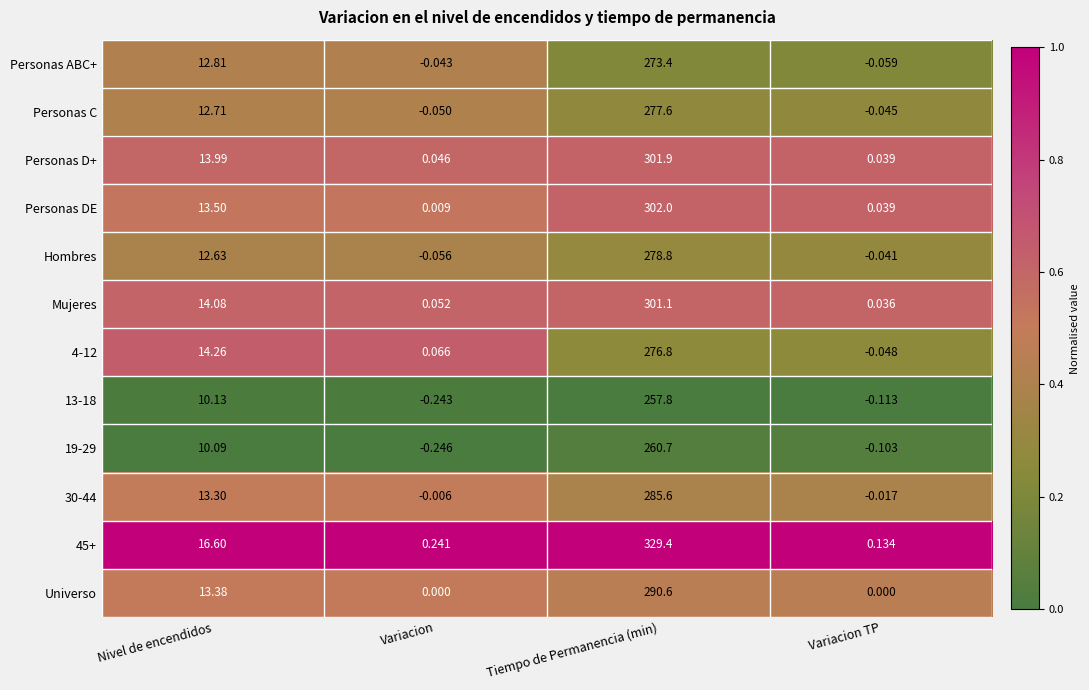

Rank the categories by Personas C value from lowest to highest.

Variacion, Variacion TP, Nivel de encendidos, Tiempo de Permanencia (min)